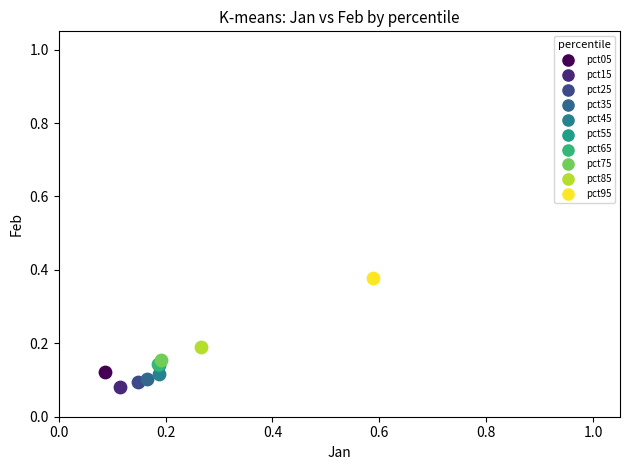

What are all the series names shown in the legend?

pct05, pct15, pct25, pct35, pct45, pct55, pct65, pct75, pct85, pct95